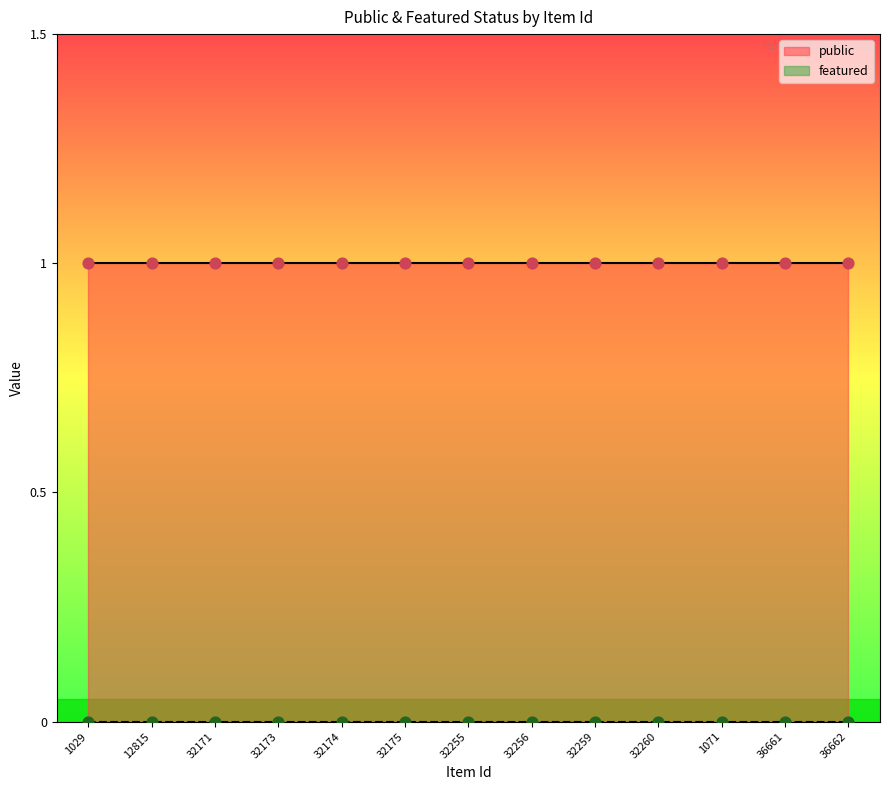

Is the value of public at 32256 greater than the value of featured at 36662?

Yes